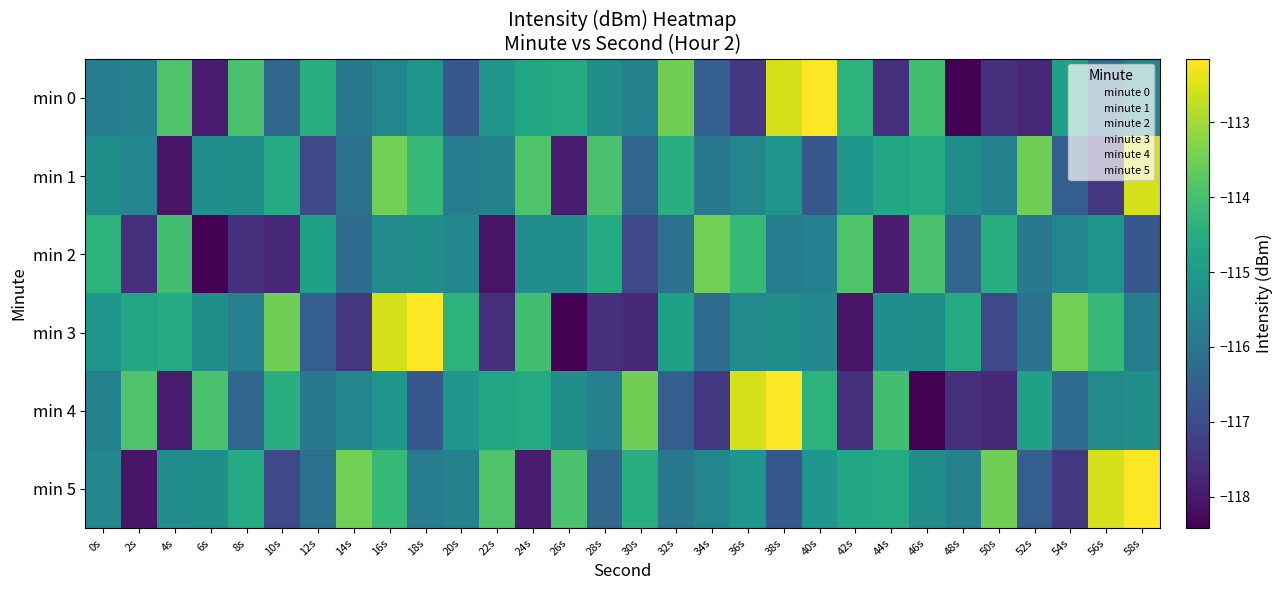

What is the sum of the min 0 values at 52s and 26s?

-232.3